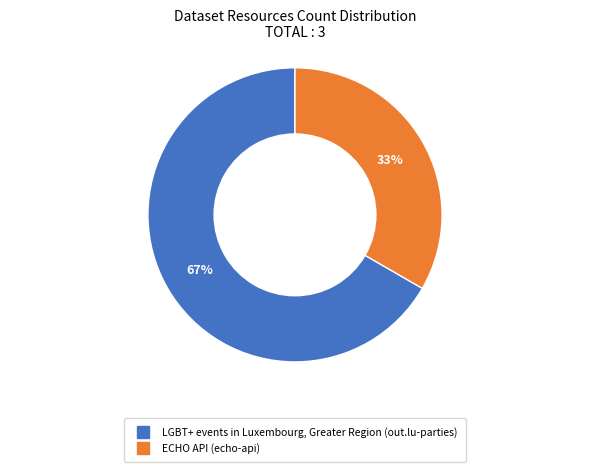

What is the majority slice?

LGBT+ events in Luxembourg, Greater Region (out.lu-parties)